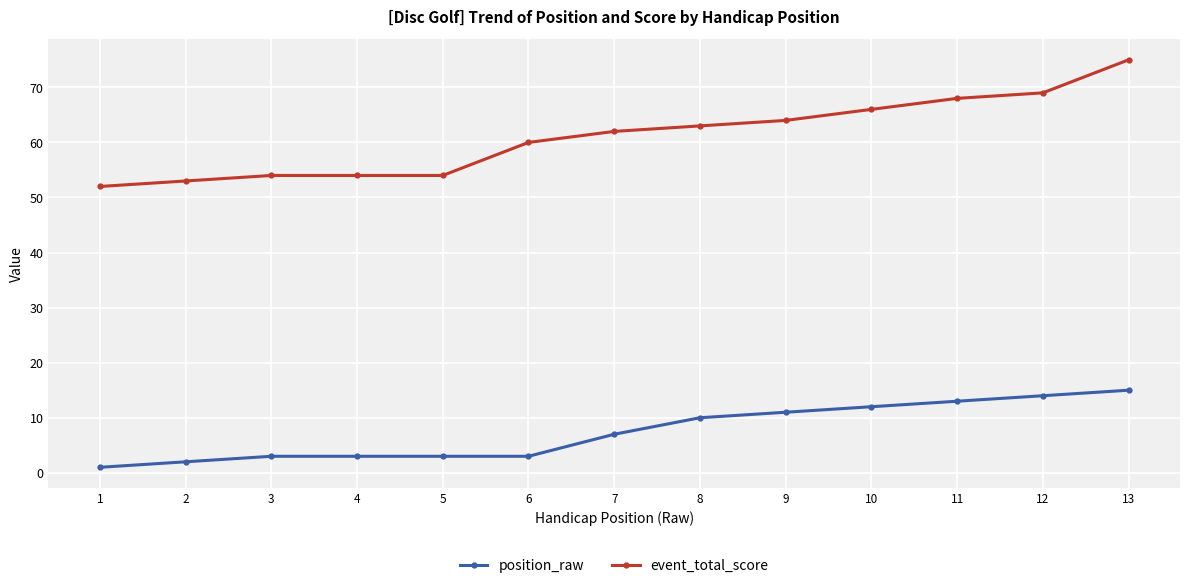

Rank the series at 3 from lowest to highest value.

position_raw, event_total_score